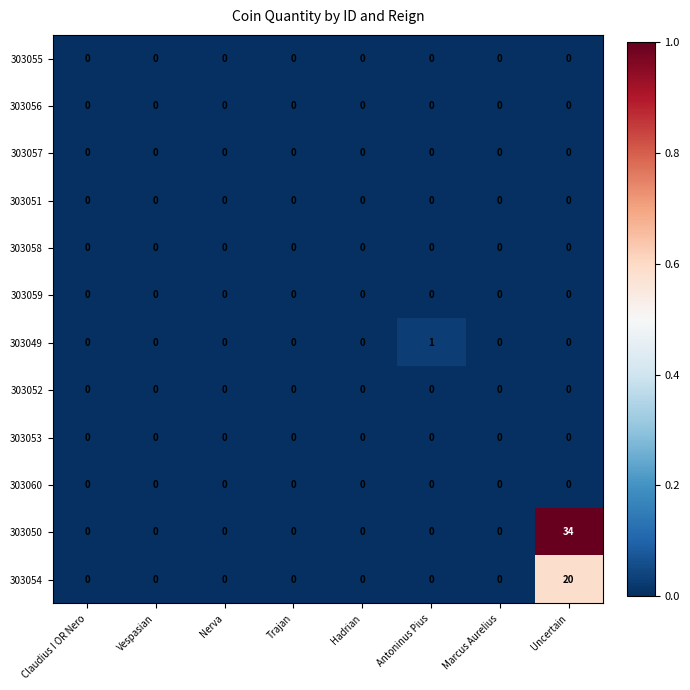

The value of 303059 at Marcus Aurelius is 0. True or false?

True